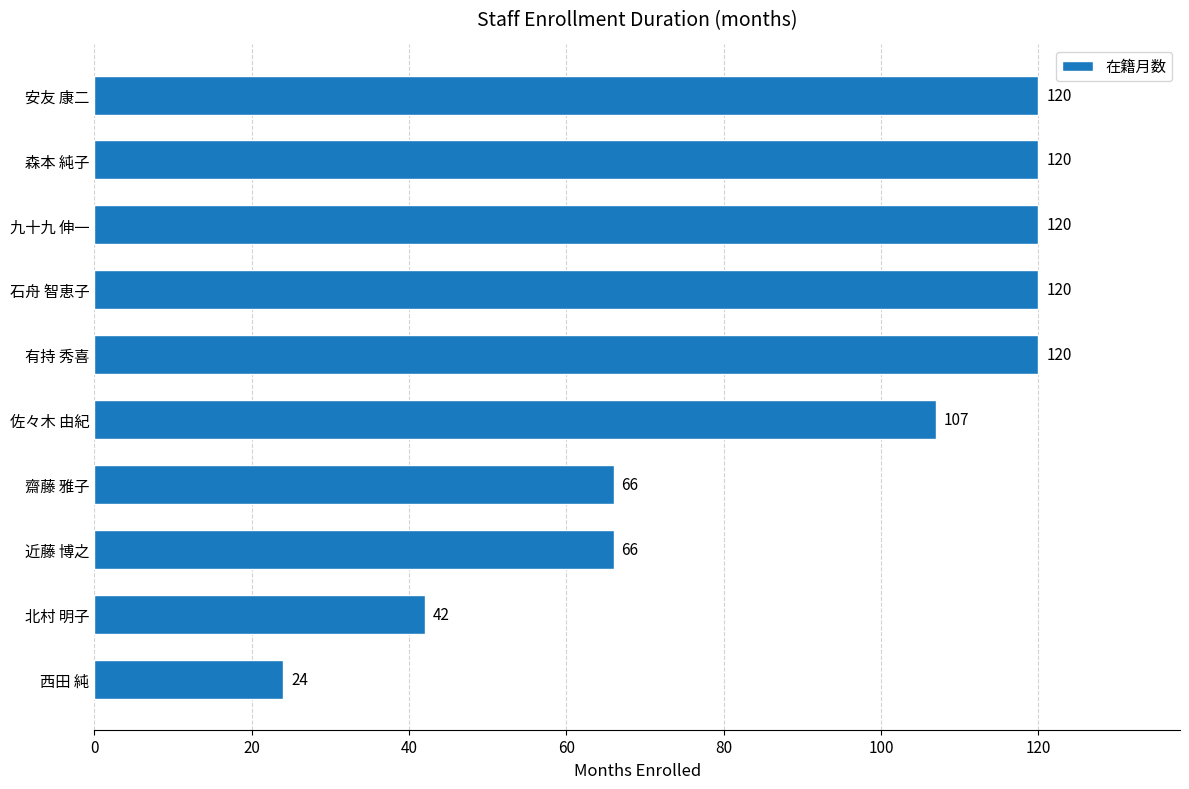

The chart shows a value of 66 at 齋藤 雅子. True or false?

True